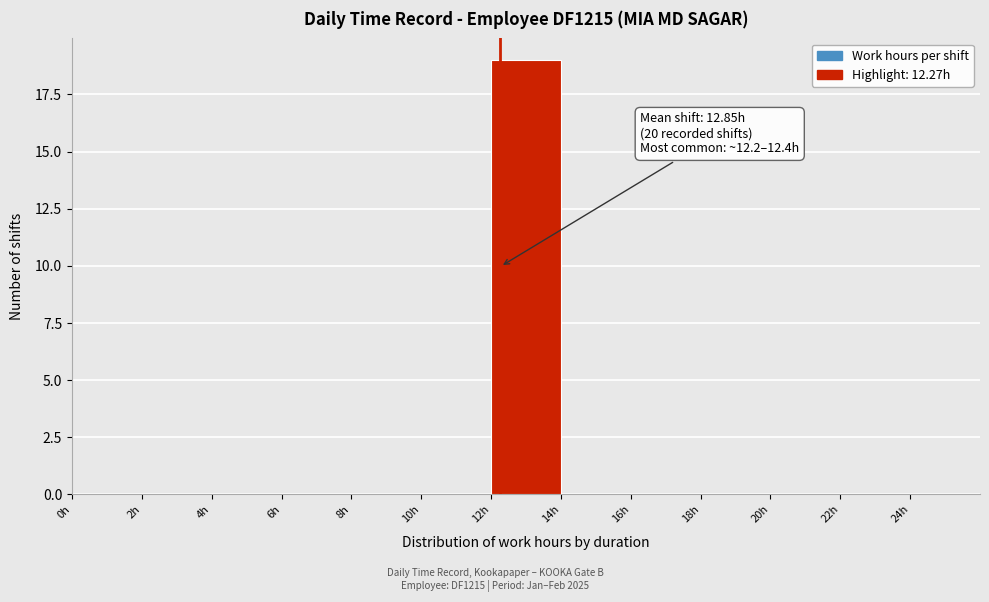

Over which range of the x-axis is the bar tallest?

12 to 14